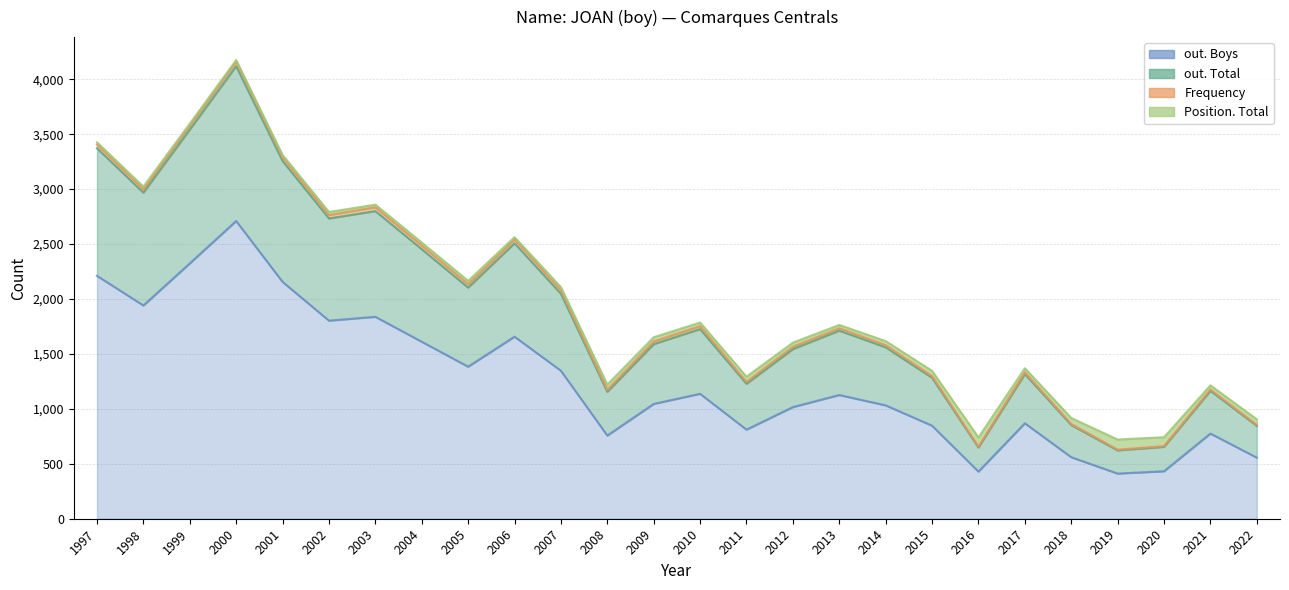

True or false: out. Boys and out. Total intersect in this chart.

False